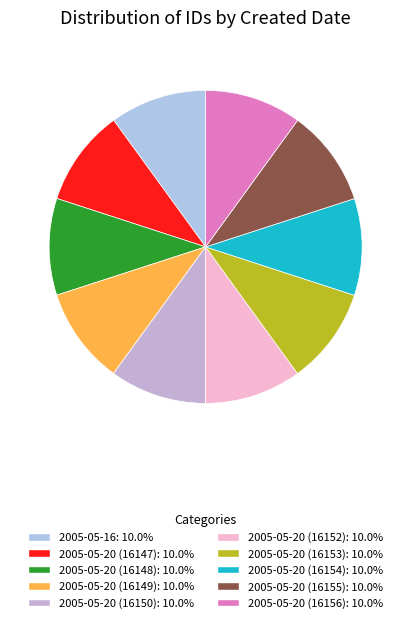

Which has a higher value, 2005-05-20 (16147) or 2005-05-20 (16149)?

2005-05-20 (16149)